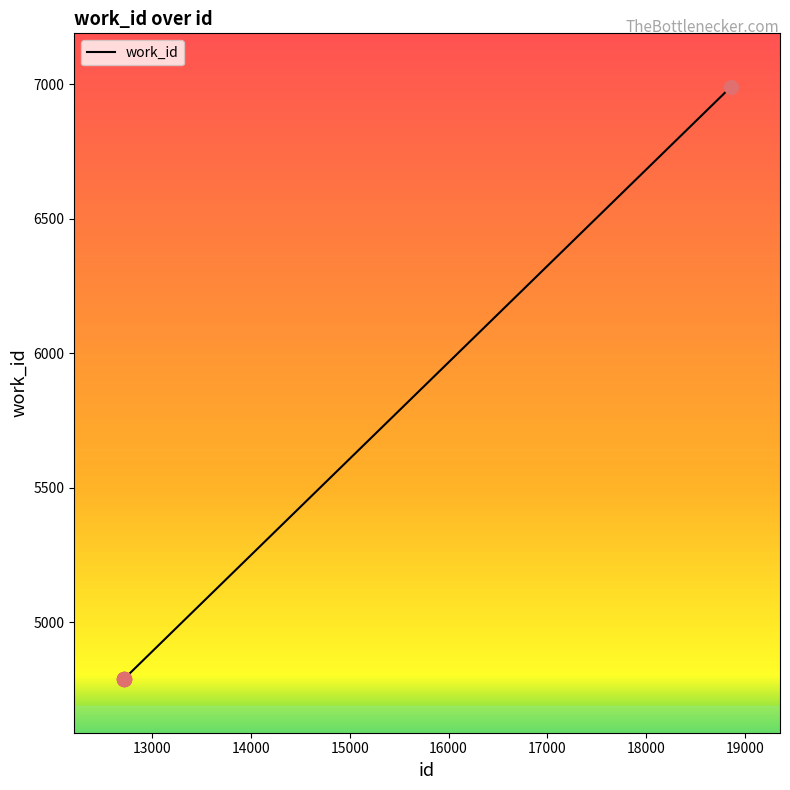

What is the maximum value shown in the chart?

6989